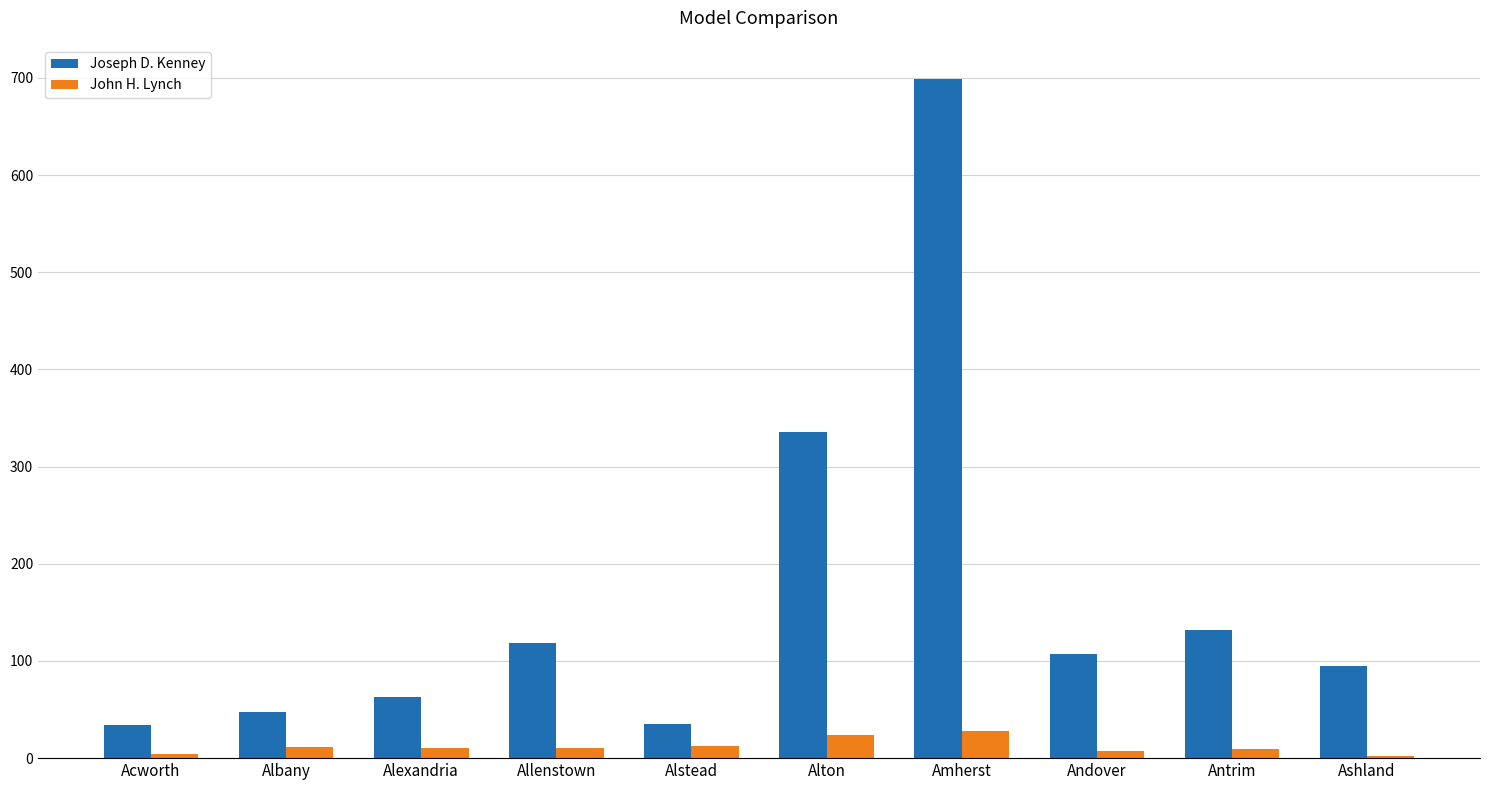

What is the total value across all series at Ashland?

97